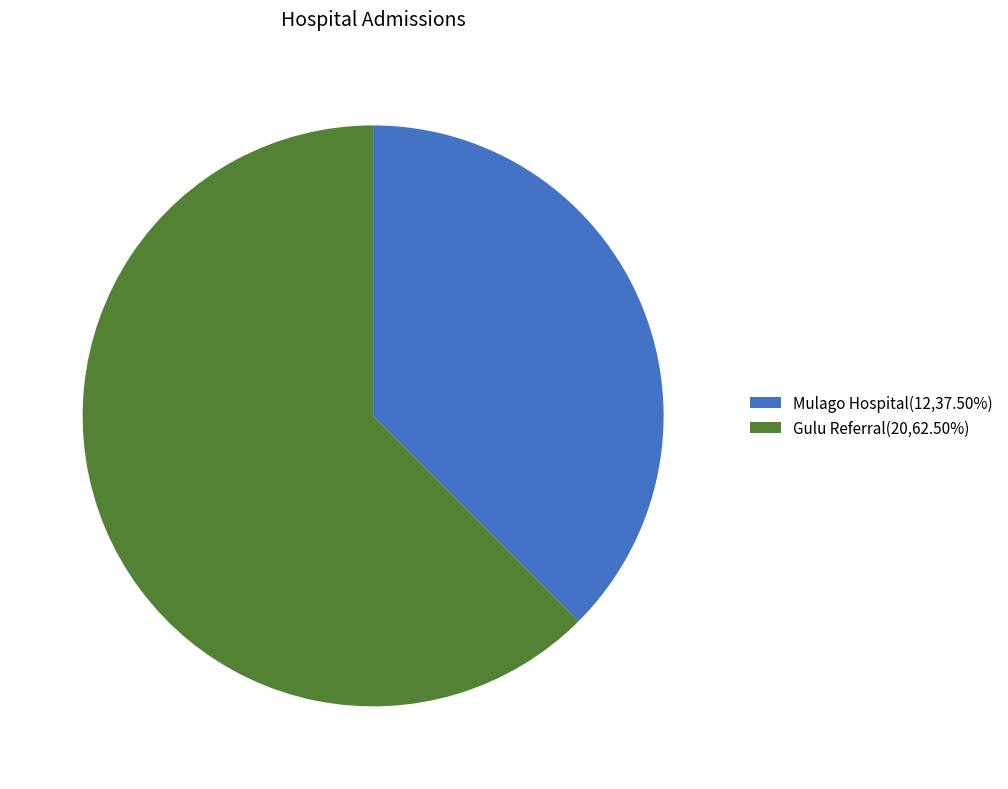

Which category has the smallest portion of the pie?

Mulago Hospital